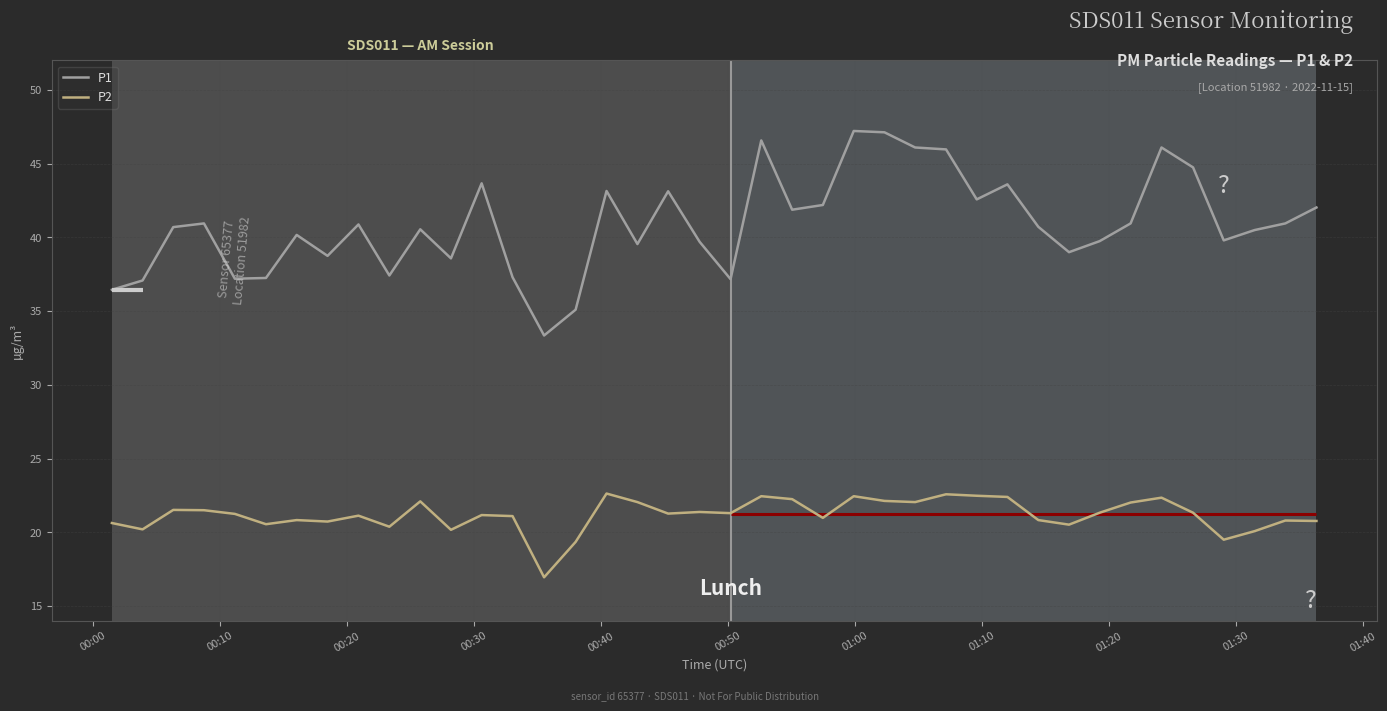

What is the maximum value for P2?

22.6